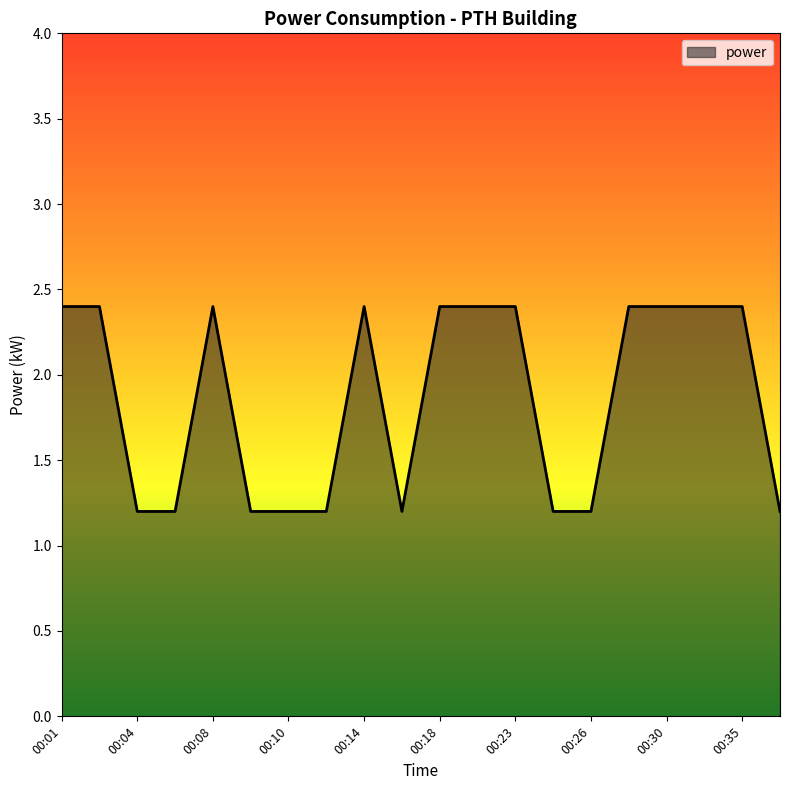

What is the smallest value displayed?

1.2